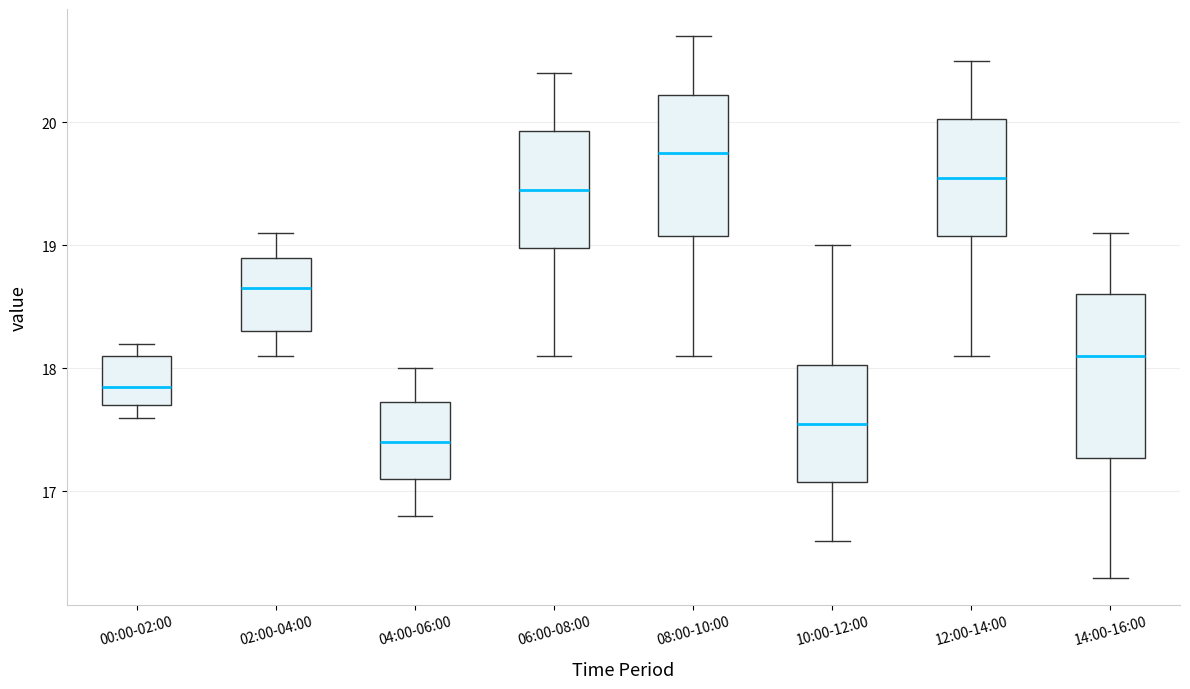

Where does the upper whisker of the box for 14:00-16:00 end on the y-axis? The values are not printed on the chart, so give them approximately, as read against the axis.

19.1